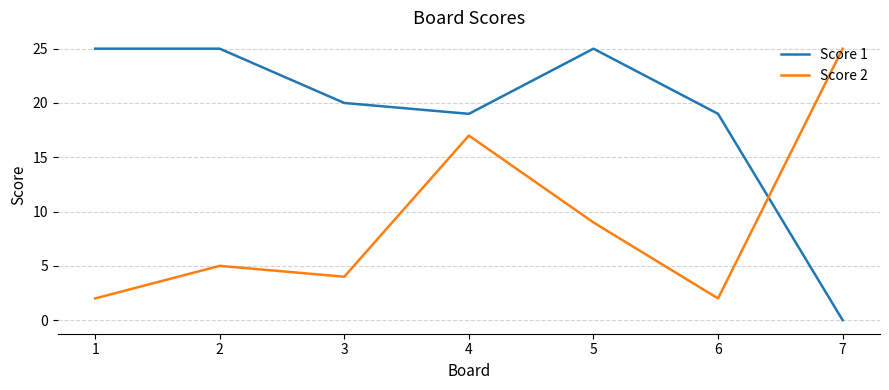

How many times do Score 1 and Score 2 cross each other?

1